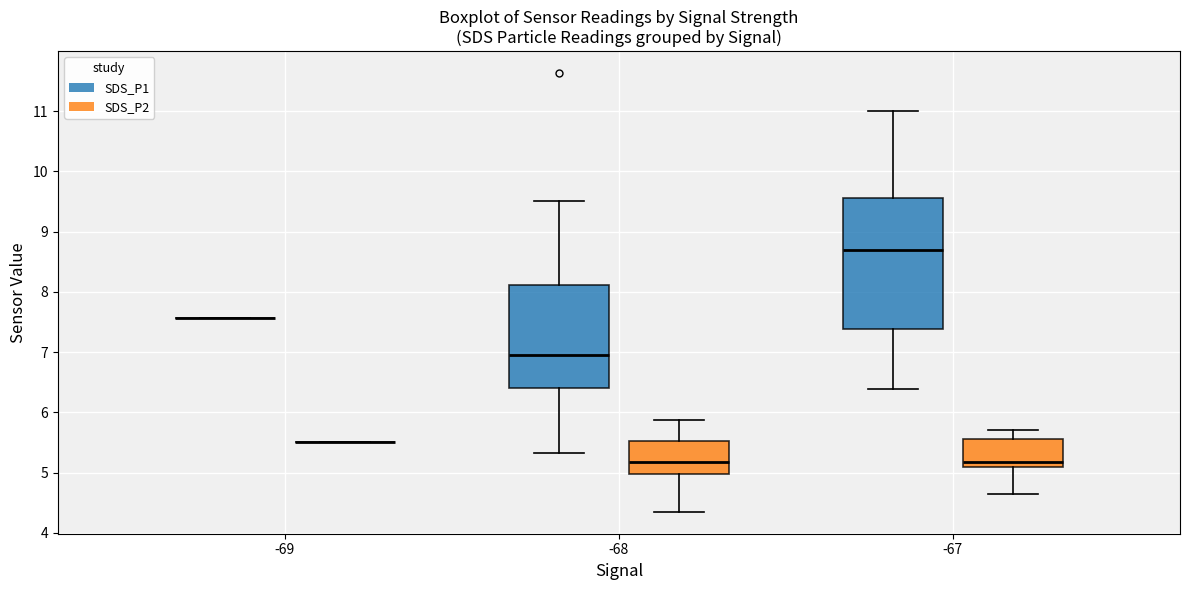

Reading left to right, transcribe this box plot: for each box, give where its median line is, the range the box spans, and where its two whiskers end, as read against the y-axis. The values are not printed on the chart, so give them approximately, as read against the axis.

-69 (SDS_P1): box collapsed to a line at 7.6, whiskers 7.6 to 7.6
-69 (SDS_P2): box collapsed to a line at 5.5, whiskers 5.5 to 5.5
-68 (SDS_P1): median 7.0, box 6.4 to 8.1, whiskers 5.3 to 9.5
-68 (SDS_P2): median 5.2, box 5.0 to 5.5, whiskers 4.4 to 5.9
-67 (SDS_P1): median 8.7, box 7.4 to 9.6, whiskers 6.4 to 11.0
-67 (SDS_P2): median 5.2, box 5.1 to 5.6, whiskers 4.7 to 5.7